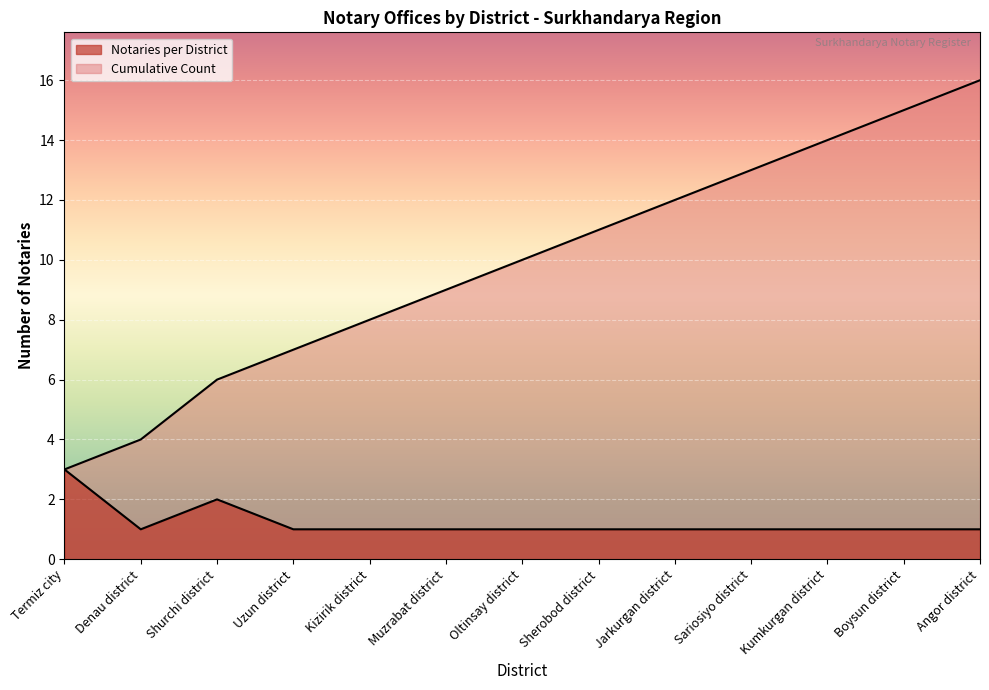

How many Notaries per District values are between 1 and 2?

12